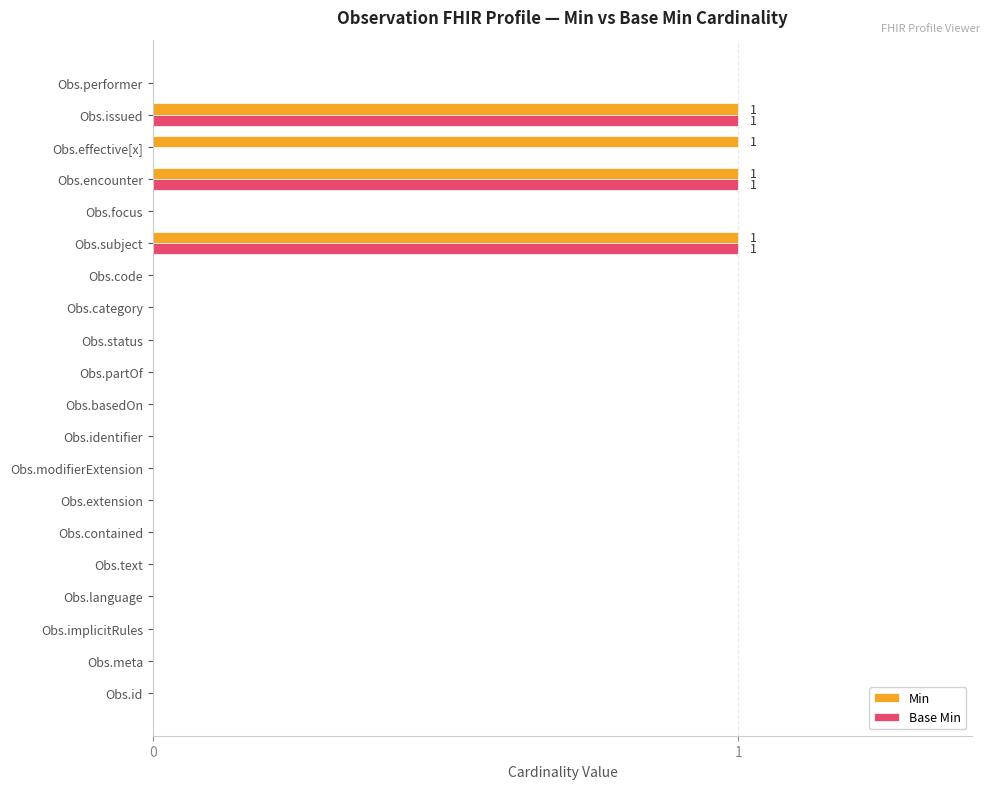

The Min series shows 0 at Obs.text. True or false?

True